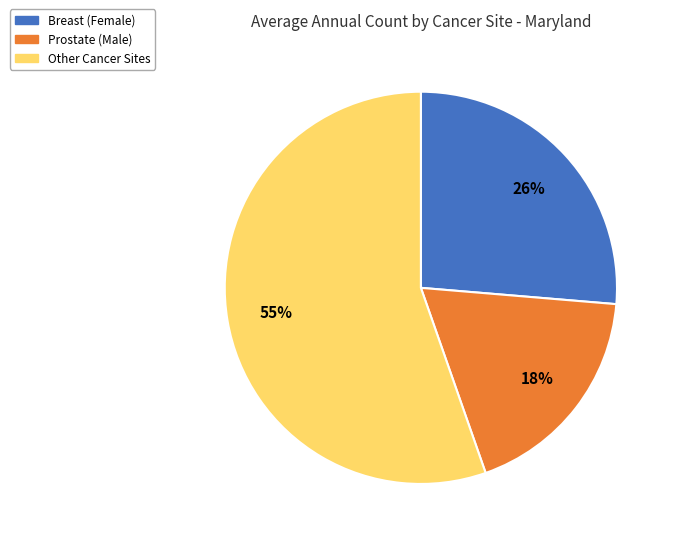

Which category has the smallest portion of the pie?

Prostate (Male)